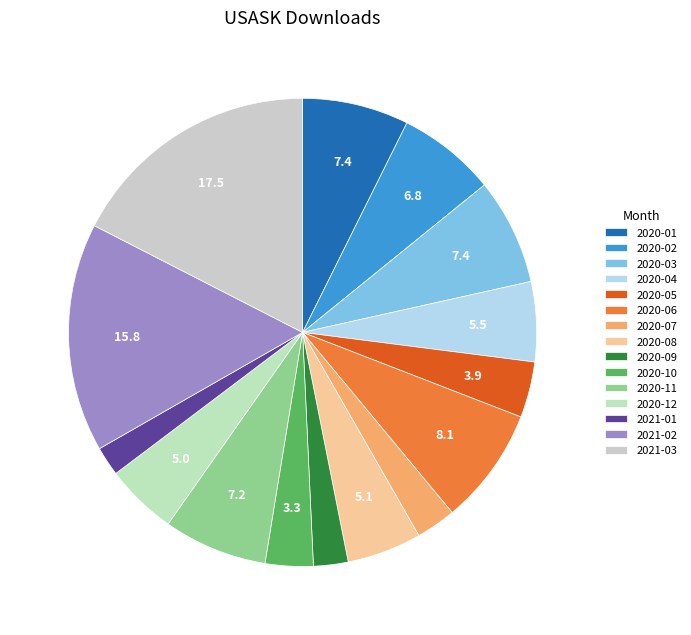

To the nearest percent, what is the combined percentage of 2020-12 and 2020-11?

12%